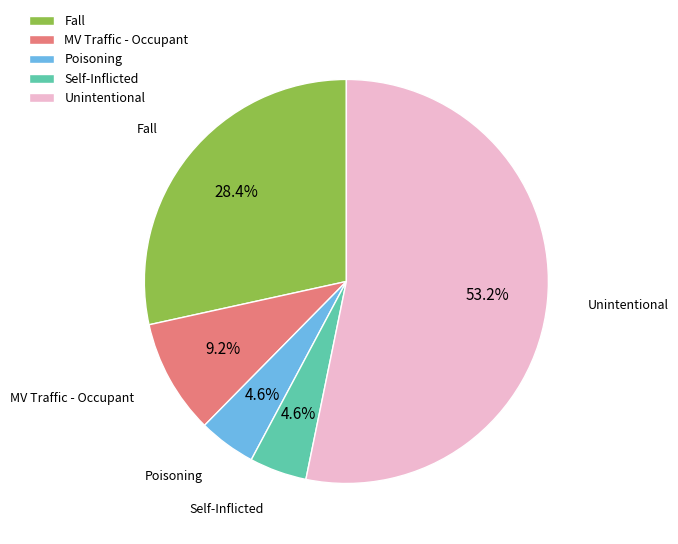

How many slices are in this pie chart?

5